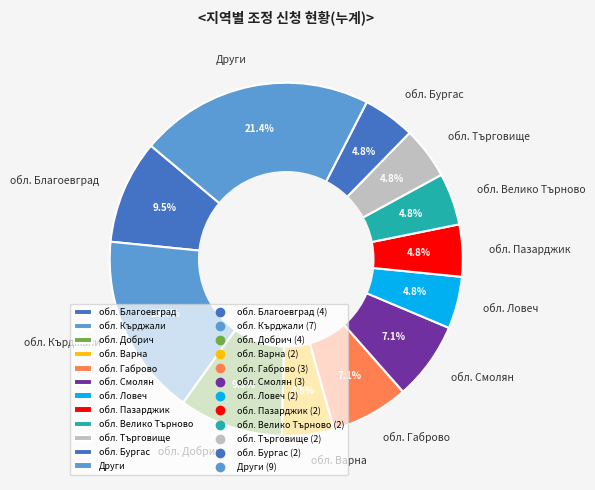

Do обл. Велико Търново and Други together represent more than half of the pie?

No